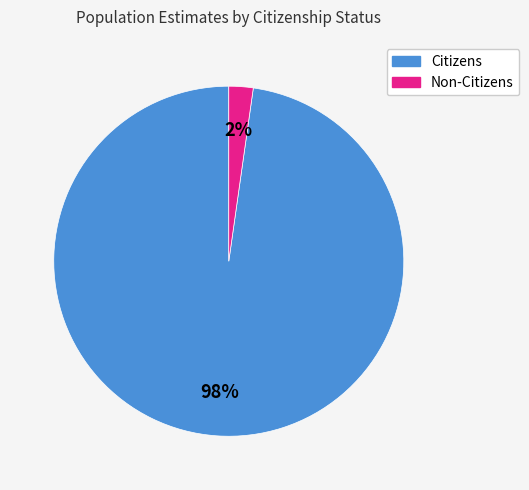

Is there a majority slice in this chart?

Yes